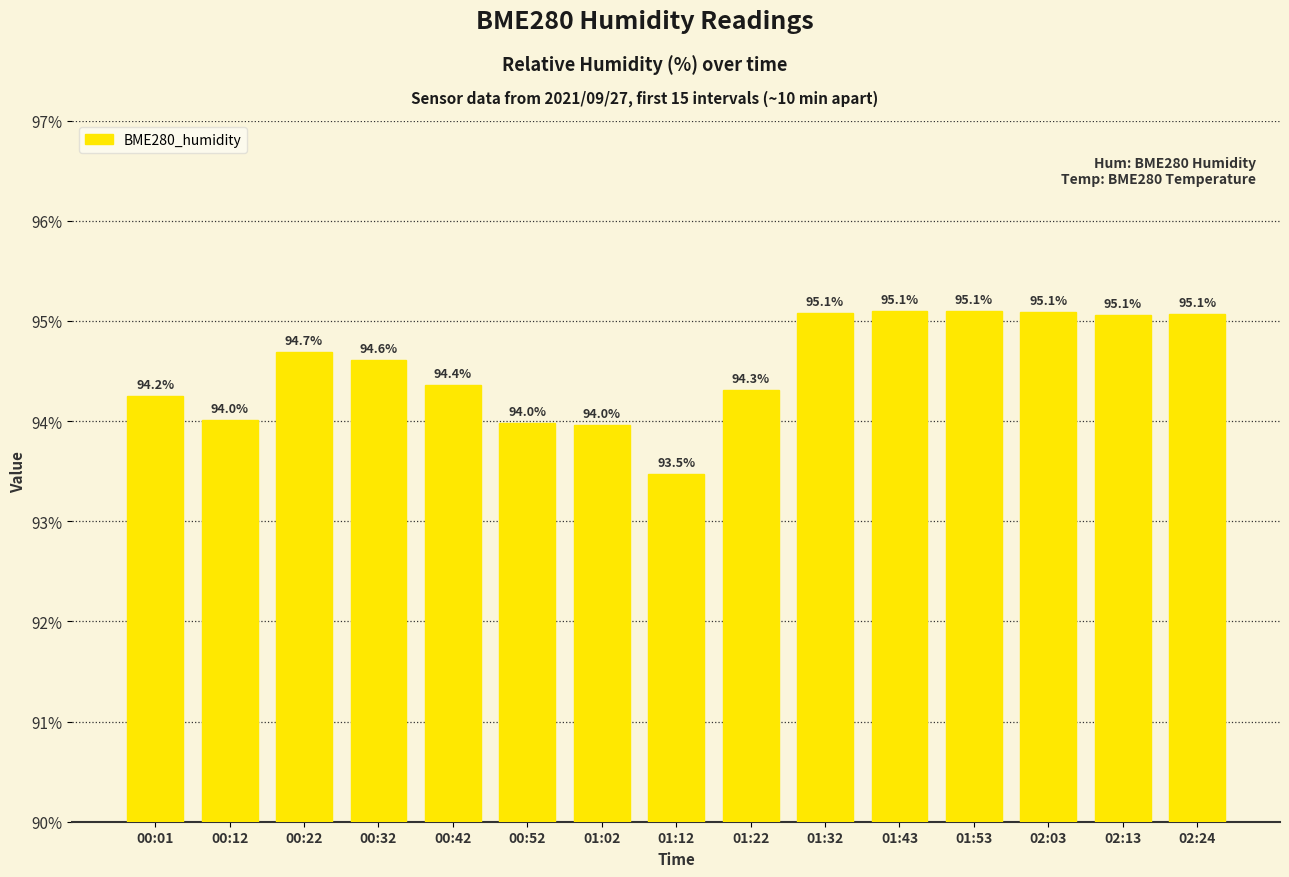

How many values are below 94?

3